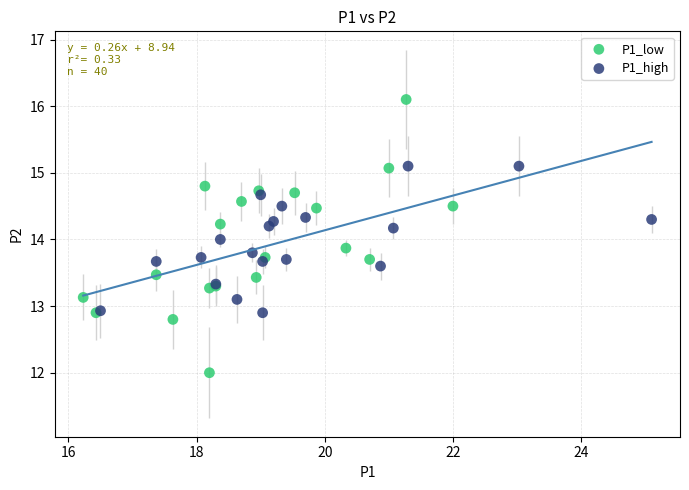

Which series contains the highest Y value?

P1_low